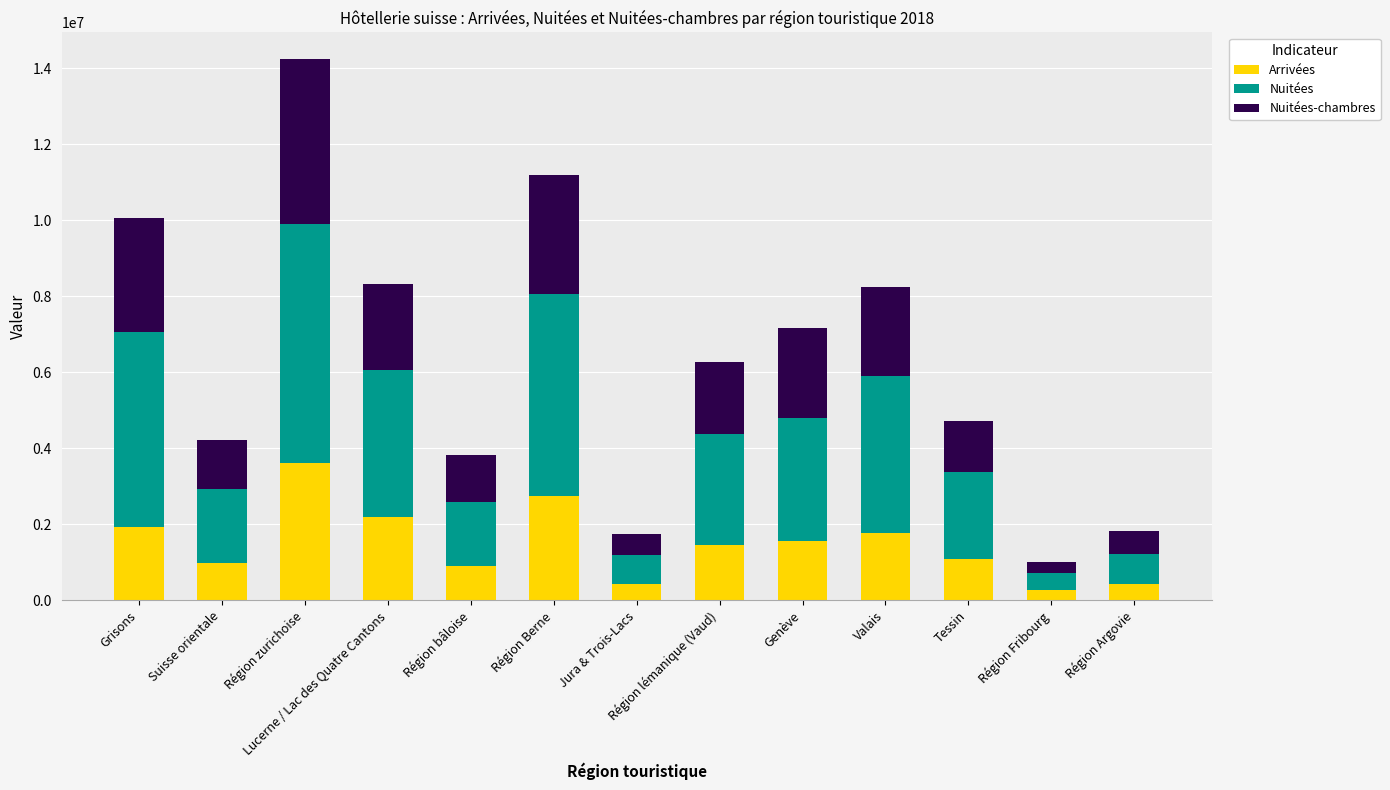

What is the difference between the Arrivées values at Région Argovie and Tessin?

680036